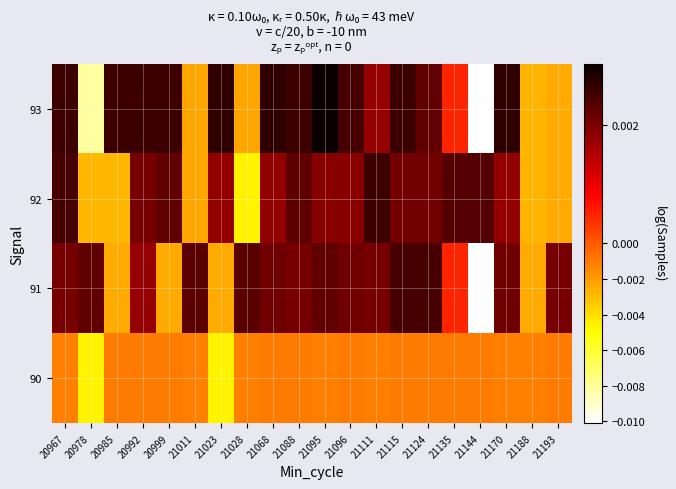

Which category has the lowest value across all series?

21144